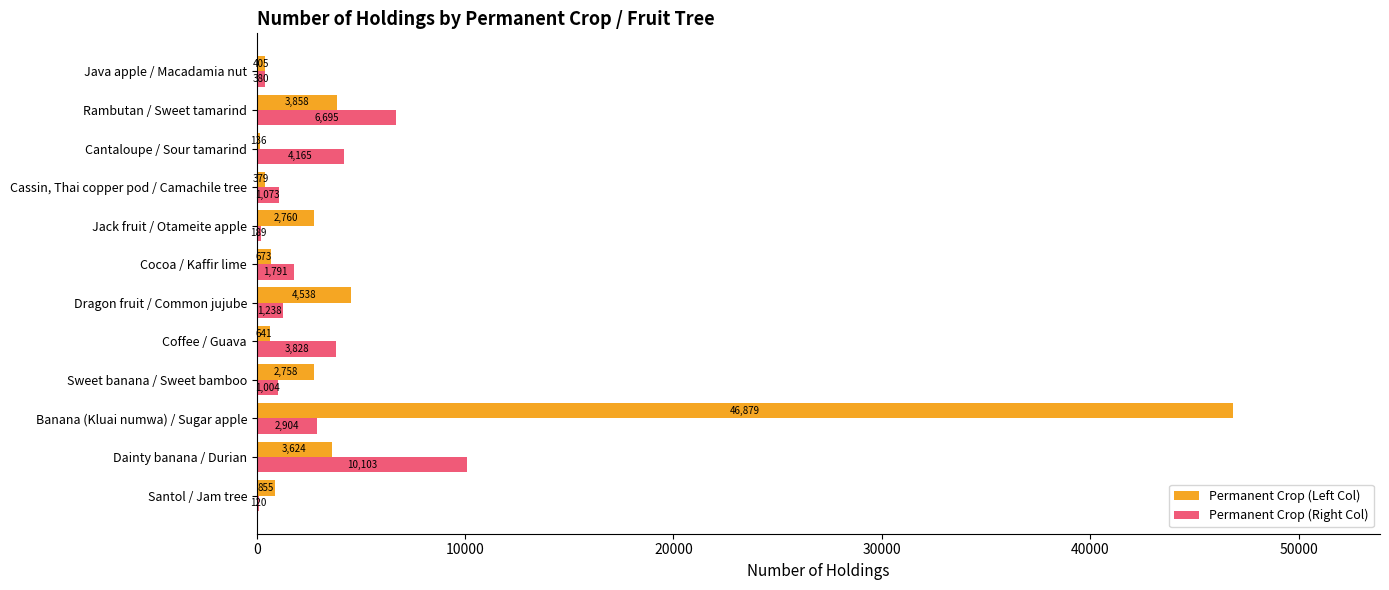

At which label does Permanent Crop (Left Col) reach its peak?

Banana (Kluai numwa) / Sugar apple